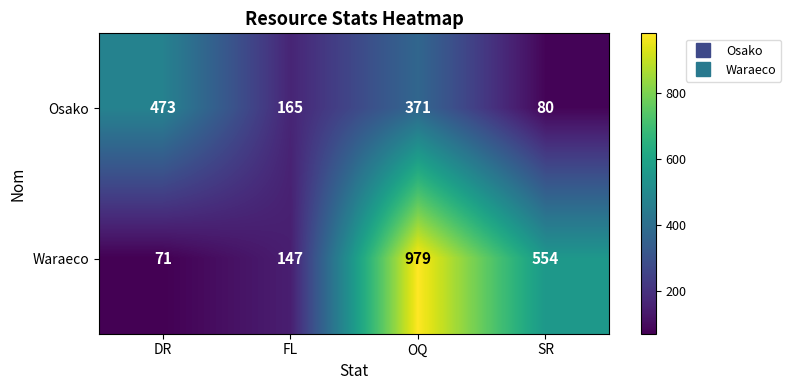

What is the sum of all Osako values?

1089